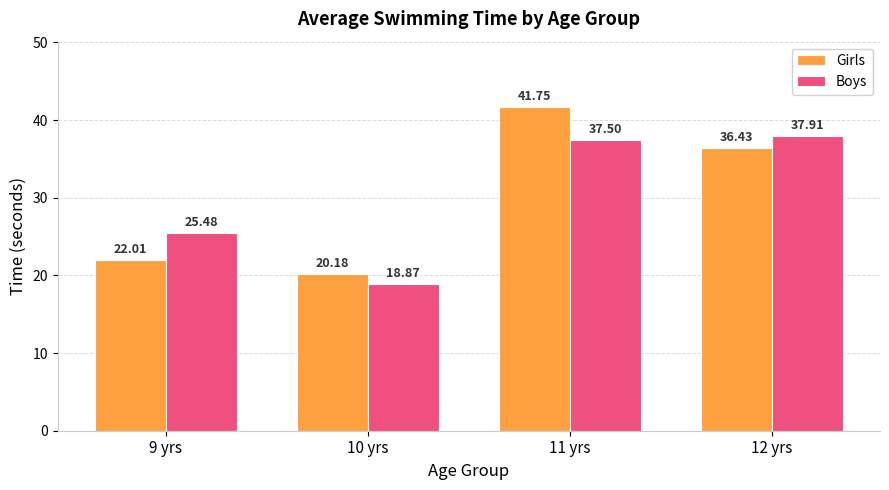

Are the bars grouped side by side (vs. stacked)?

Yes